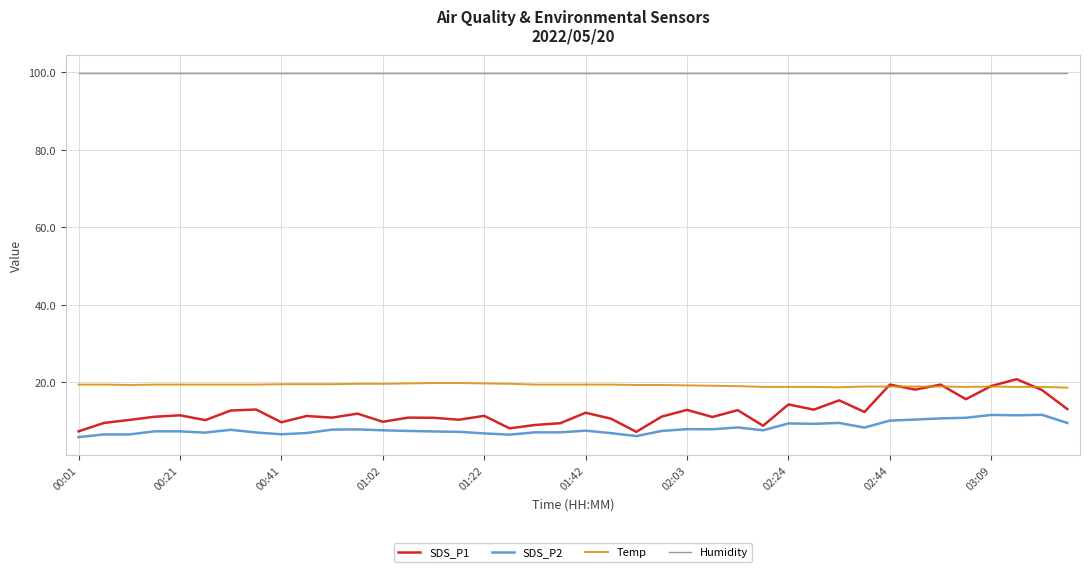

Which series has the widest spread of values?

SDS_P1